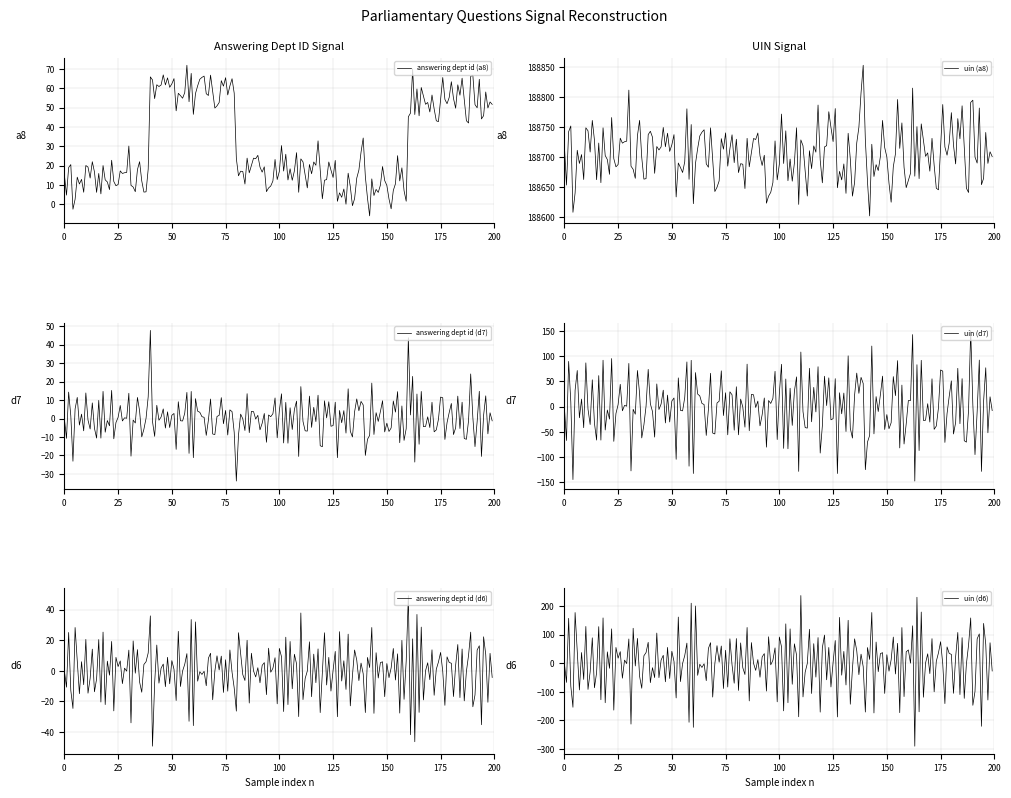

What is the lowest value of the answering dept id (a8) series?

-6.1